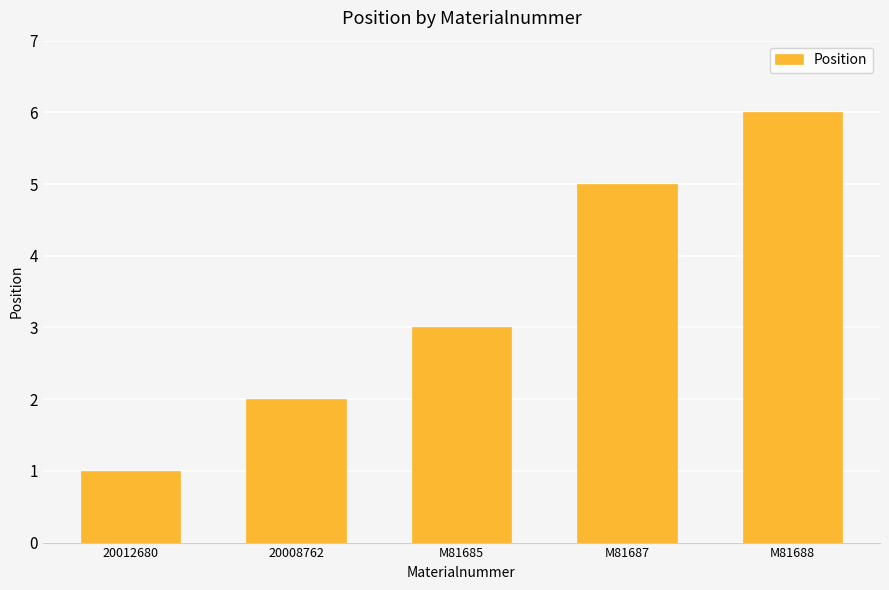

Reading right to left, extract all data points from this chart.

M81688=6	M81687=5	M81685=3	20008762=2	20012680=1